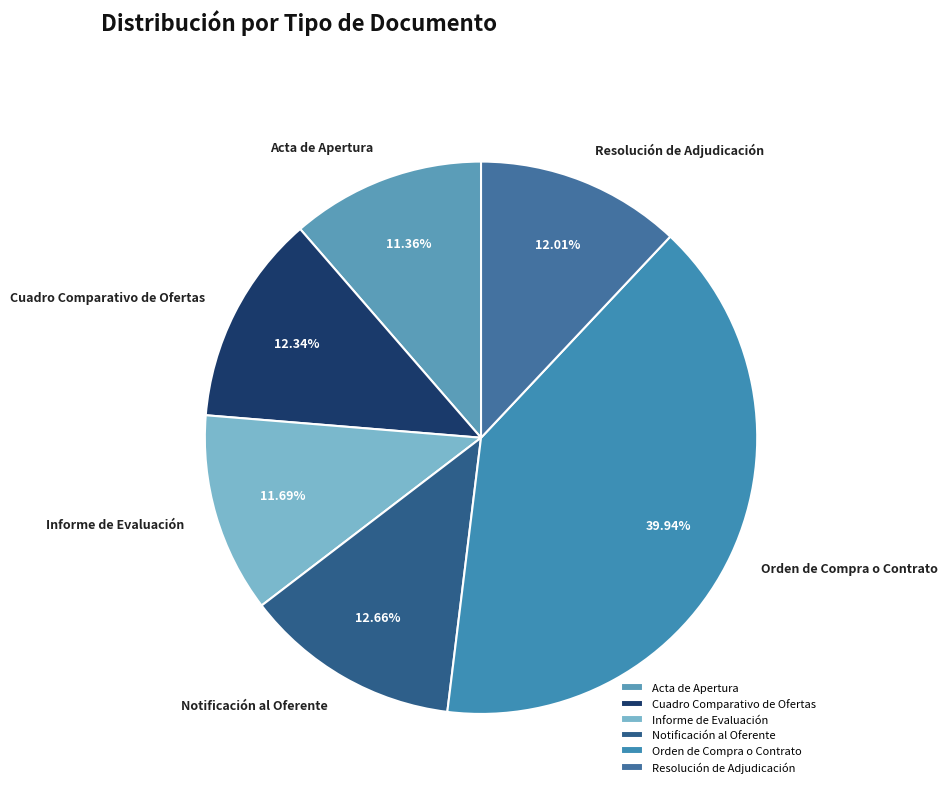

True or false: Cuadro Comparativo de Ofertas accounts for 20% of the total.

False